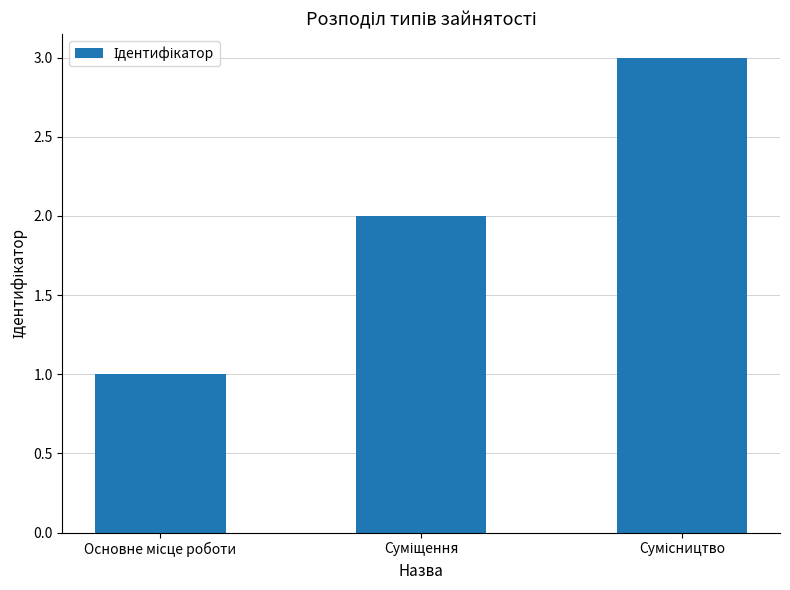

What is the sum of all values?

6